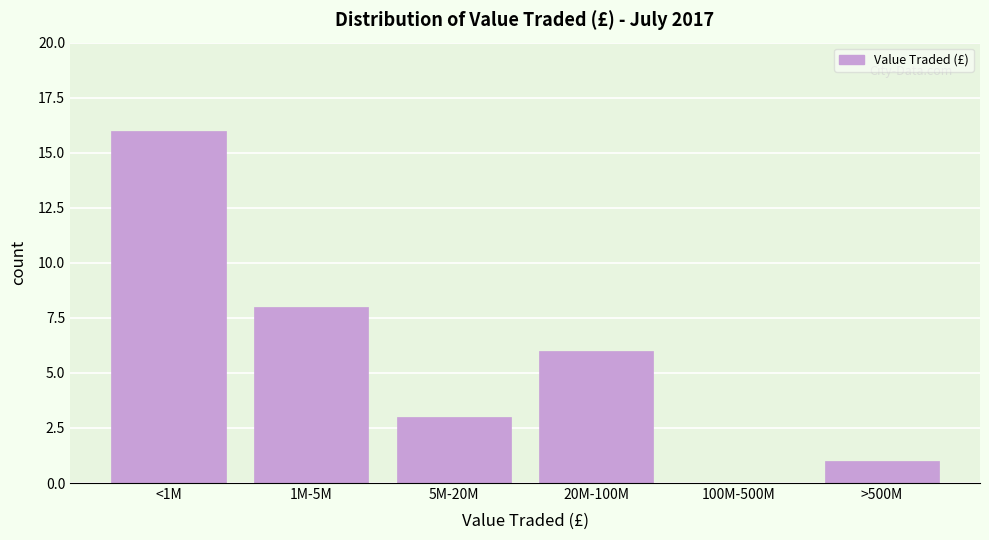

Reading left to right, extract all data points from this chart.

<1M=16	1M-5M=8	5M-20M=3	20M-100M=6	100M-500M=0	>500M=1